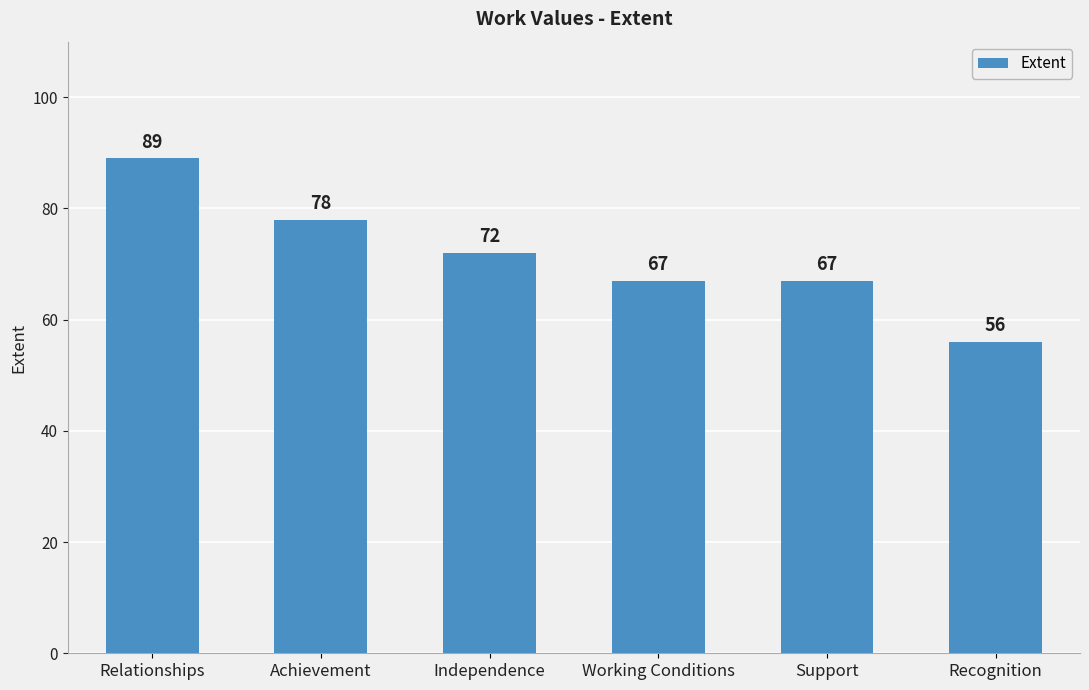

Reading left to right, what are all the values shown in this chart?

Relationships=89	Achievement=78	Independence=72	Working Conditions=67	Support=67	Recognition=56